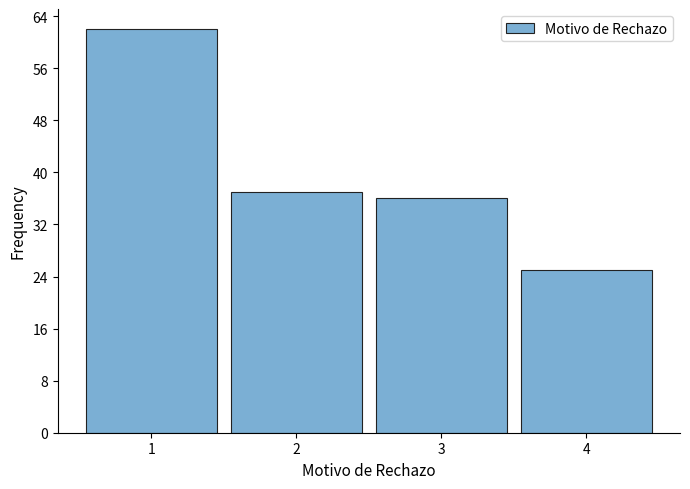

Reading left to right, list all the values displayed in this chart.

1=62	2=37	3=36	4=25